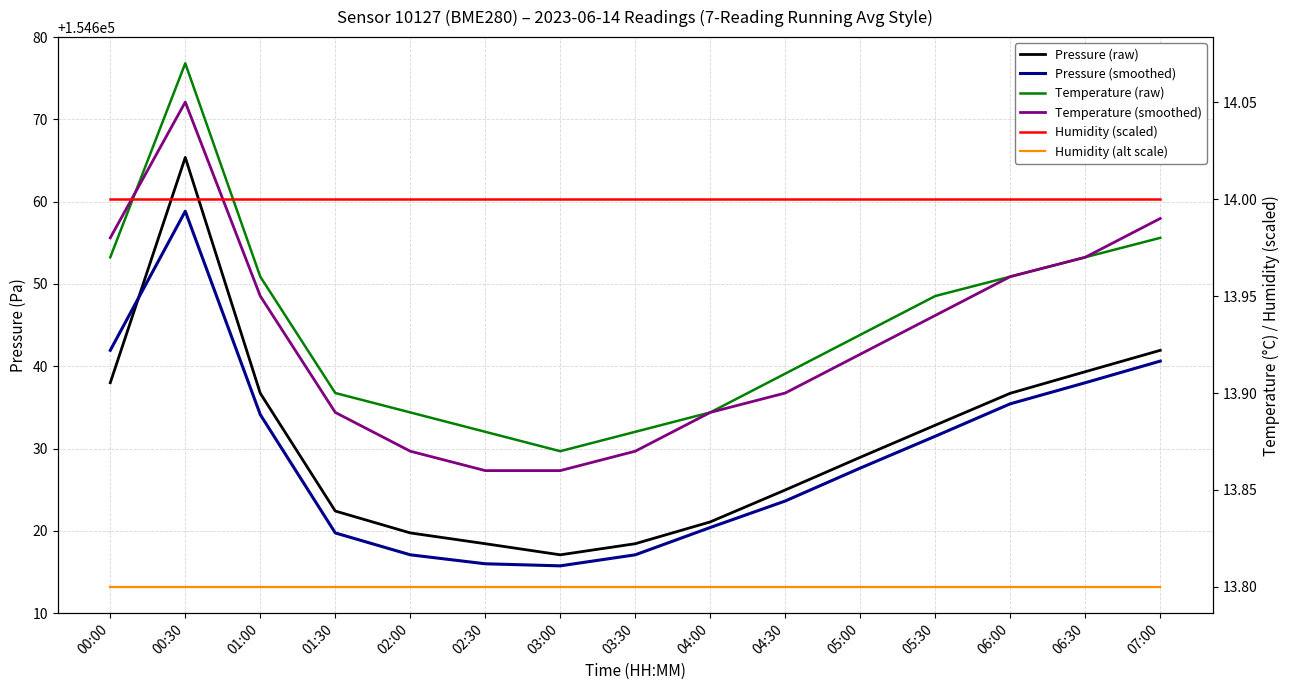

Which series has the largest range (max minus min)?

Pressure (raw)